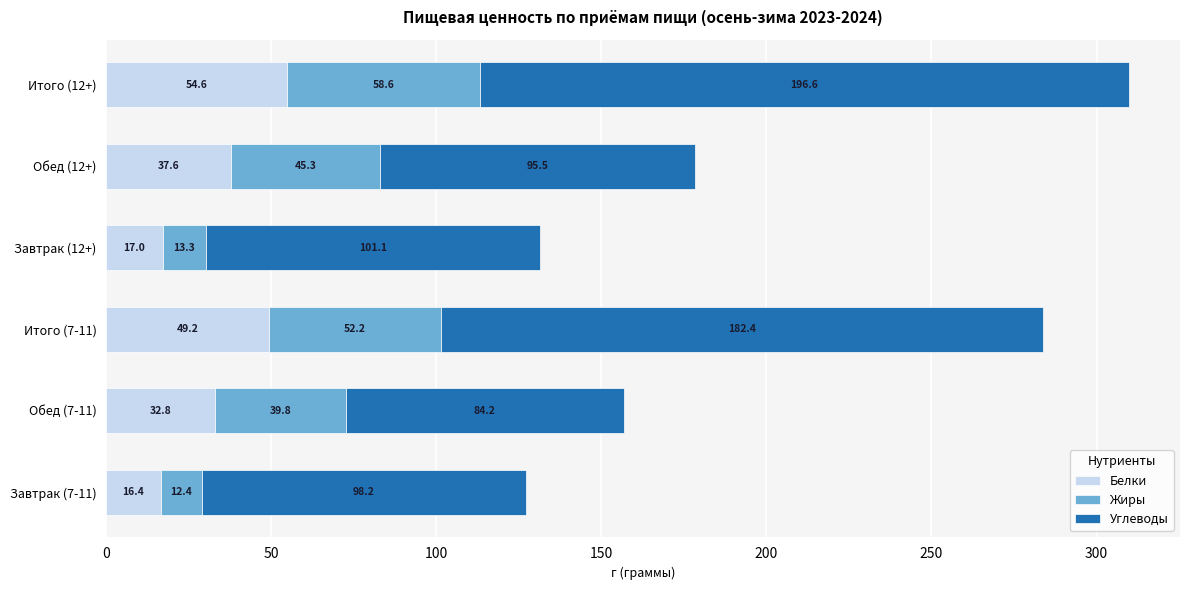

The value of Белки at Обед (12+) is 63.5. True or false?

False